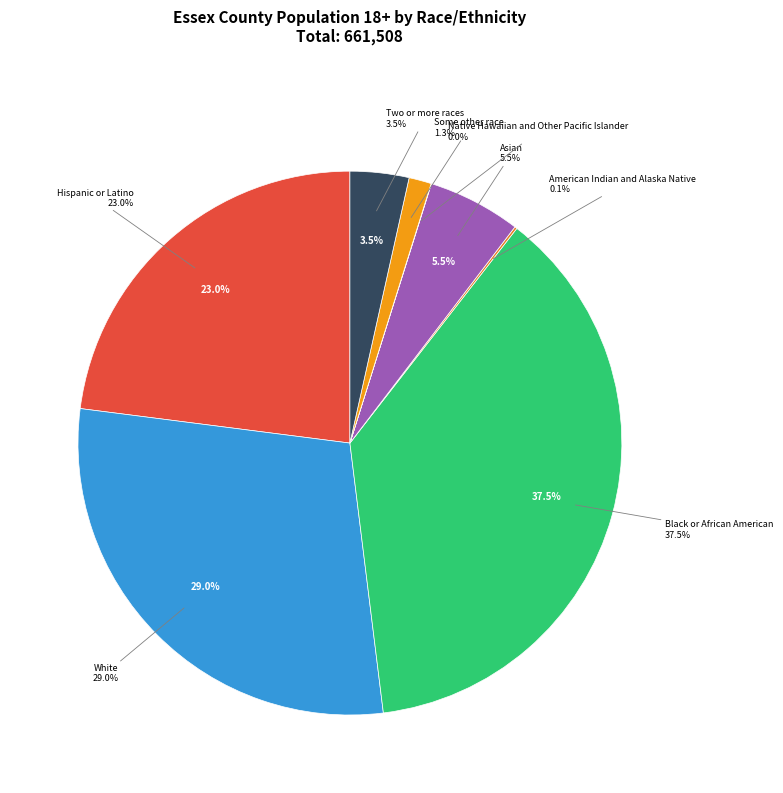

Count the number of slices in the pie.

8